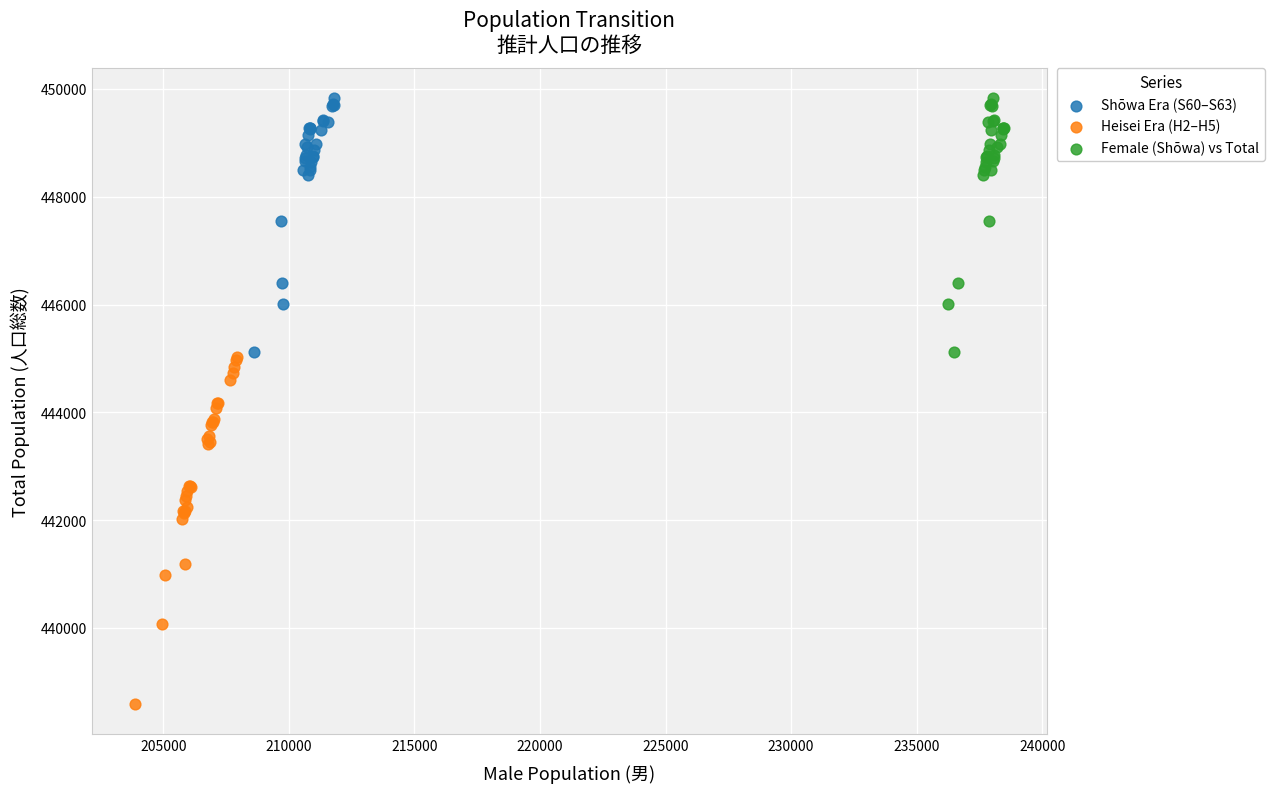

Which series reaches the minimum Y coordinate?

Heisei Era (H2–H5)